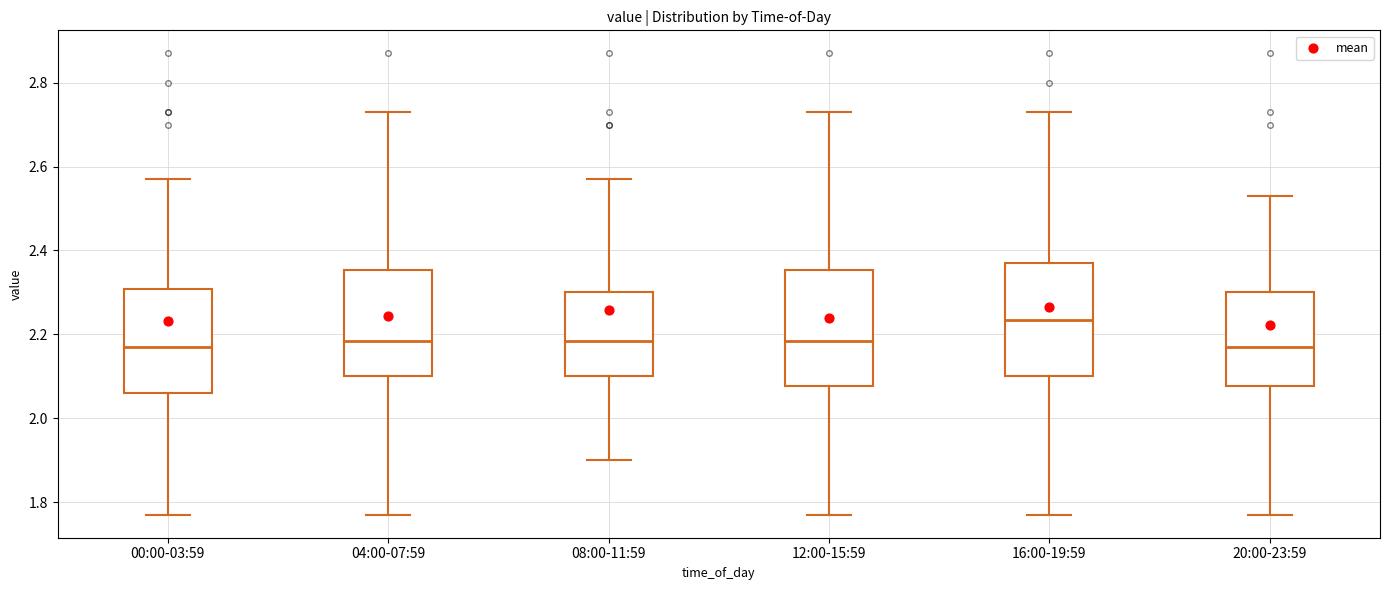

Reading left to right, read every box against the y-axis: the position of its median line, the range the box covers, and the ends of its whiskers. The values are not printed on the chart, so give them approximately, as read against the axis.

00:00-03:59: median 2.18, box 2.06 to 2.30, whiskers 1.78 to 2.58
04:00-07:59: median 2.18, box 2.10 to 2.36, whiskers 1.78 to 2.74
08:00-11:59: median 2.18, box 2.10 to 2.30, whiskers 1.90 to 2.58
12:00-15:59: median 2.18, box 2.08 to 2.36, whiskers 1.78 to 2.74
16:00-19:59: median 2.24, box 2.10 to 2.38, whiskers 1.78 to 2.74
20:00-23:59: median 2.18, box 2.08 to 2.30, whiskers 1.78 to 2.54